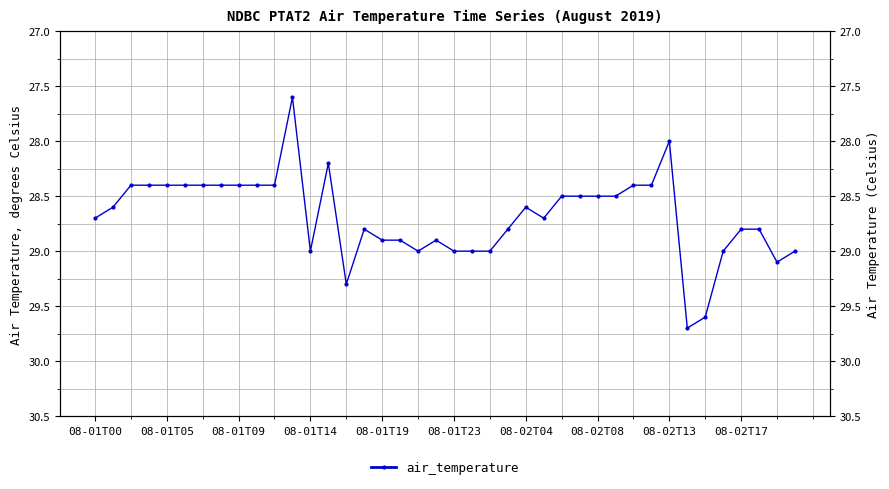

Approximately how many times larger is the value at 08-02T17 compared to 08-01T00?

1.0